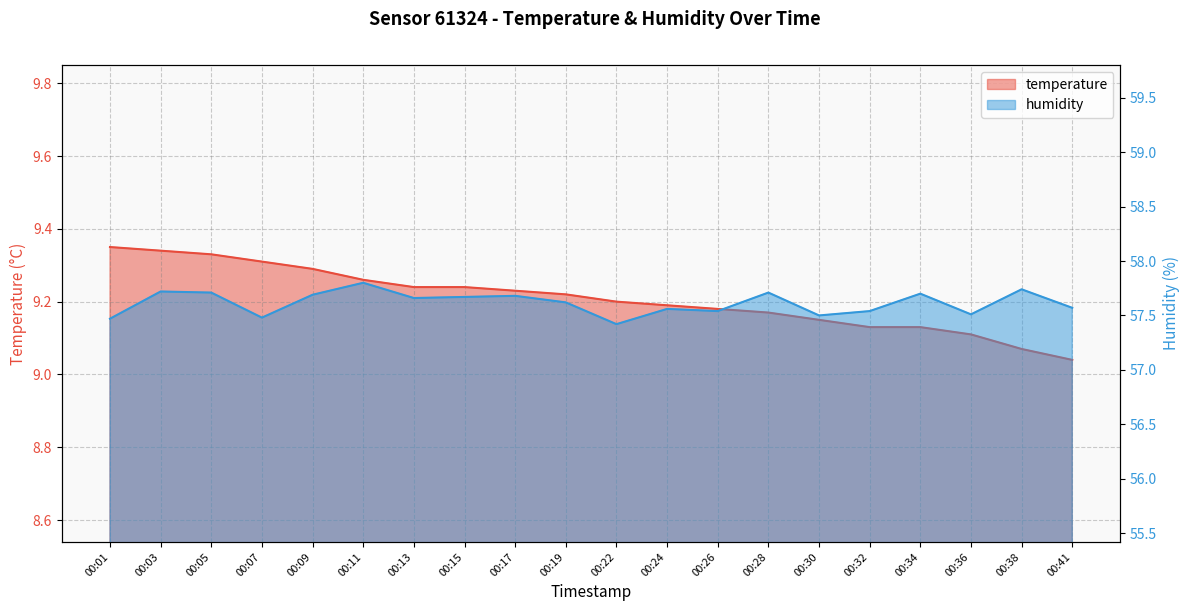

Between 00:13 and 00:36, which series saw the biggest shift?

humidity